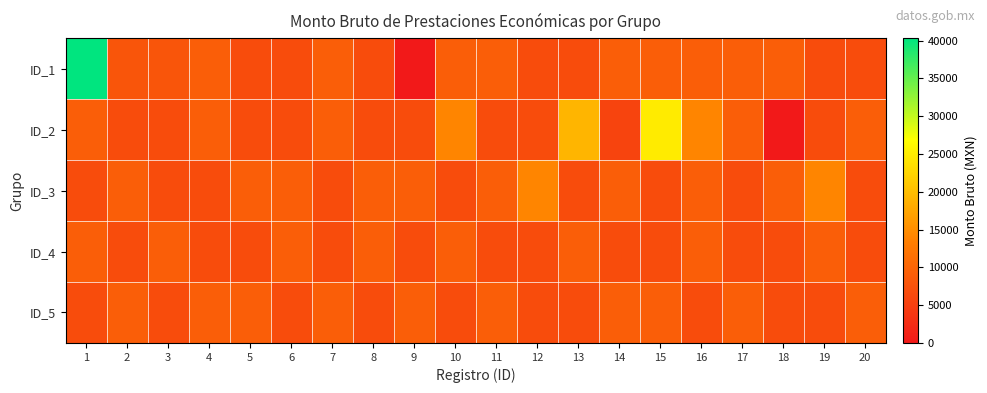

How many series are shown in this chart?

5